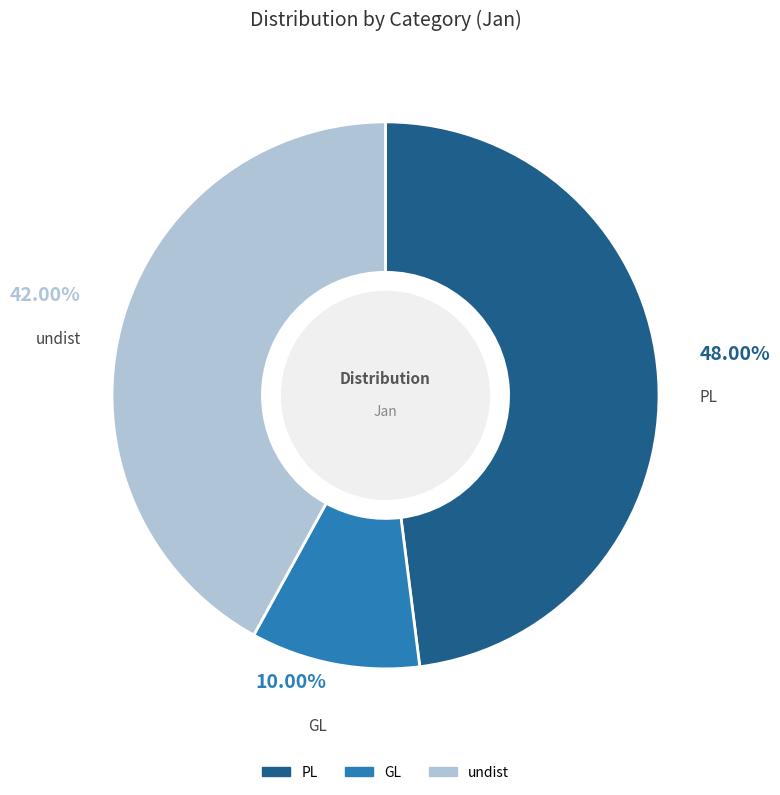

Which slice is the smallest?

GL